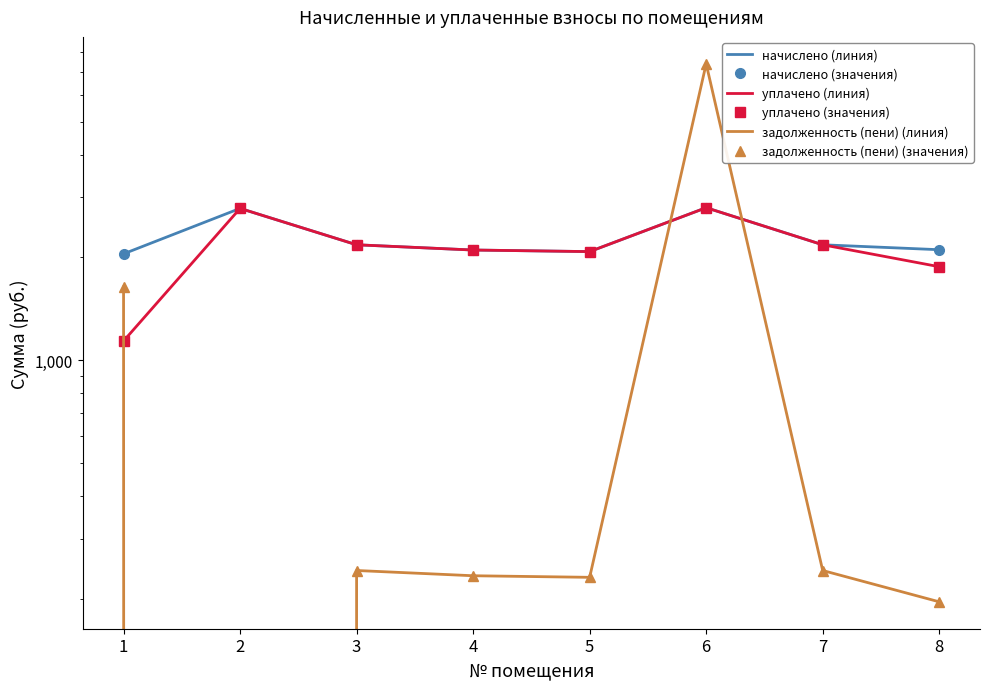

What are all the series names shown in the legend?

начислено (линия), начислено (значения), уплачено (линия), уплачено (значения), задолженность (пени) (линия), задолженность (пени) (значения)